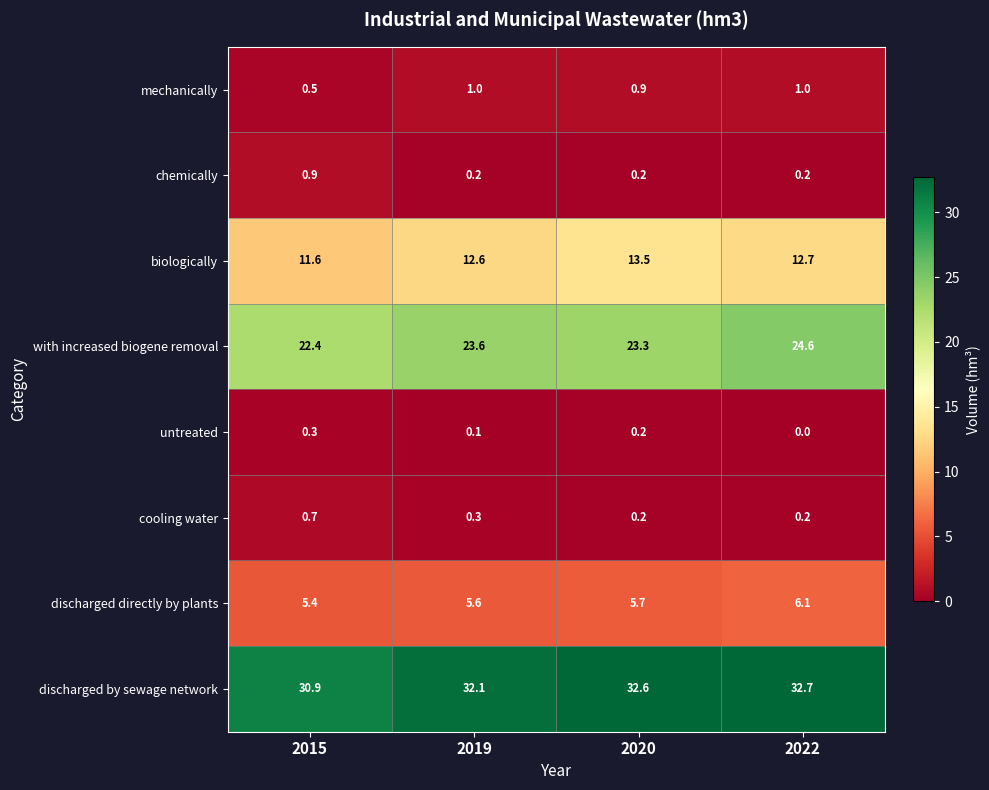

What is the greatest value displayed?

32.7